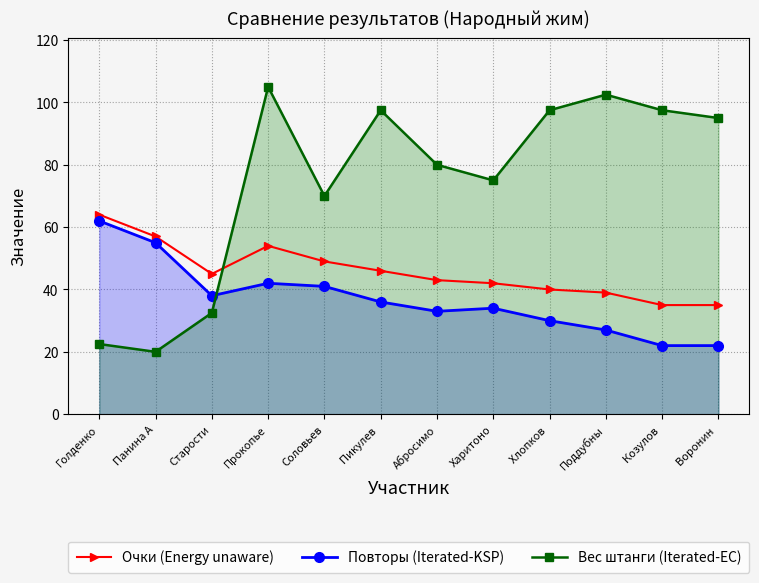

What is the average value of the Вес штанги (Iterated-EC) series?

74.6